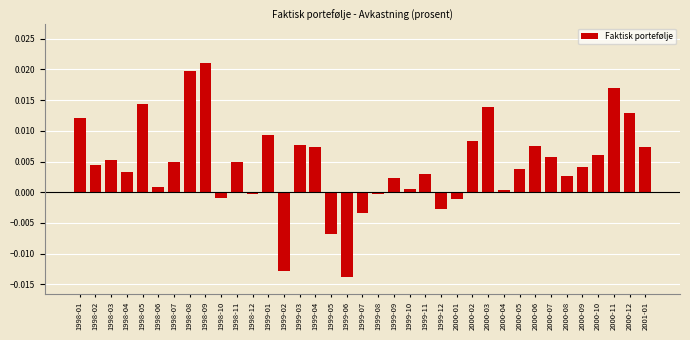

The value at 2000-11 is 0.0. True or false?

True